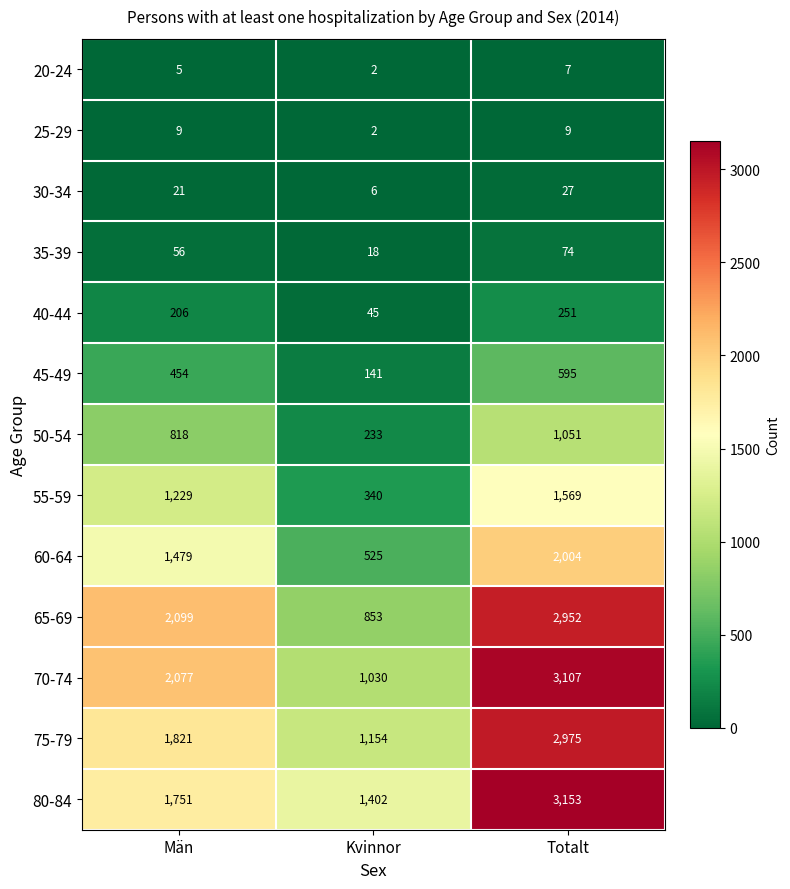

How many data points does each series have?

3